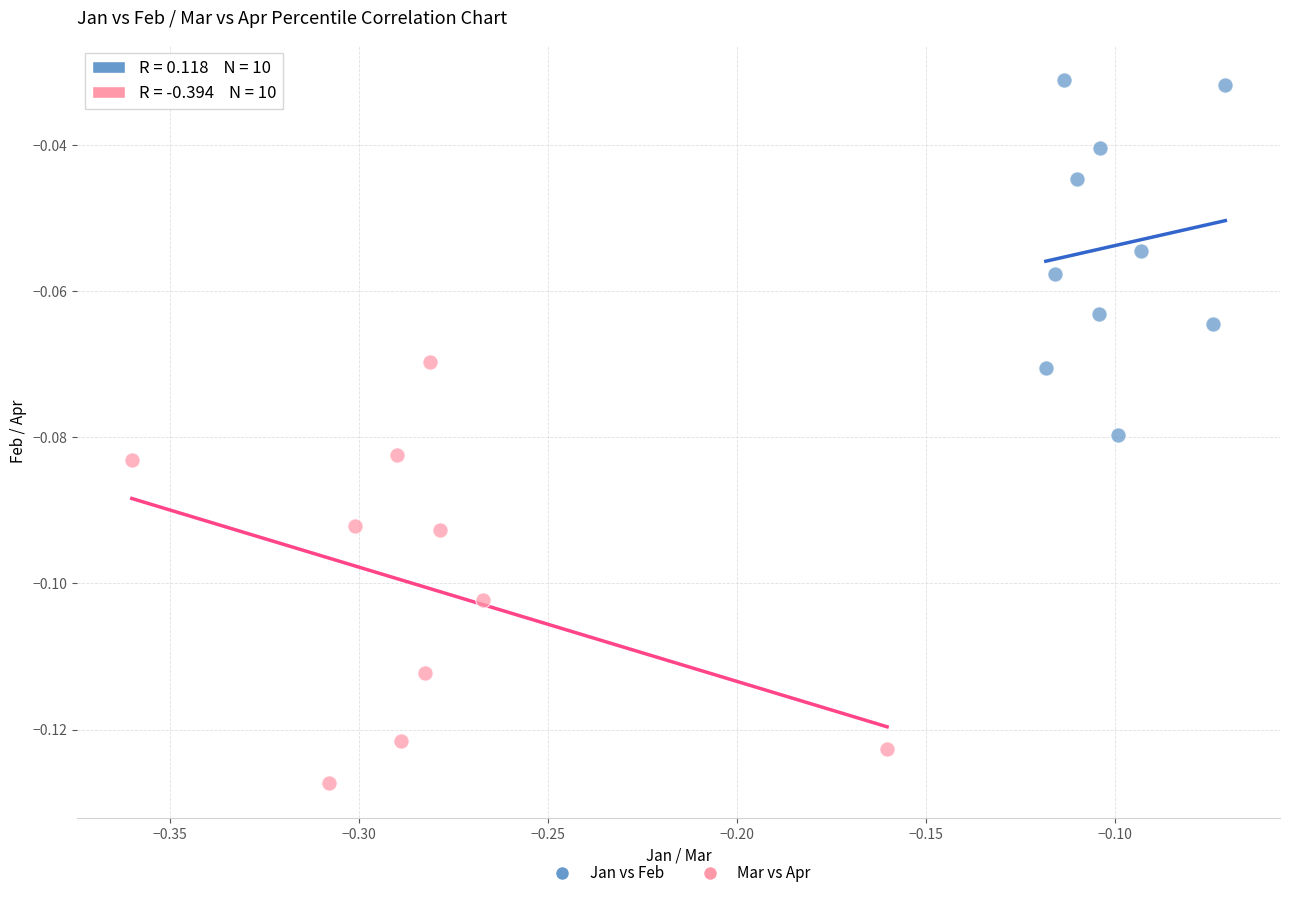

Which series has the largest Y range (max minus min)?

Mar vs Apr